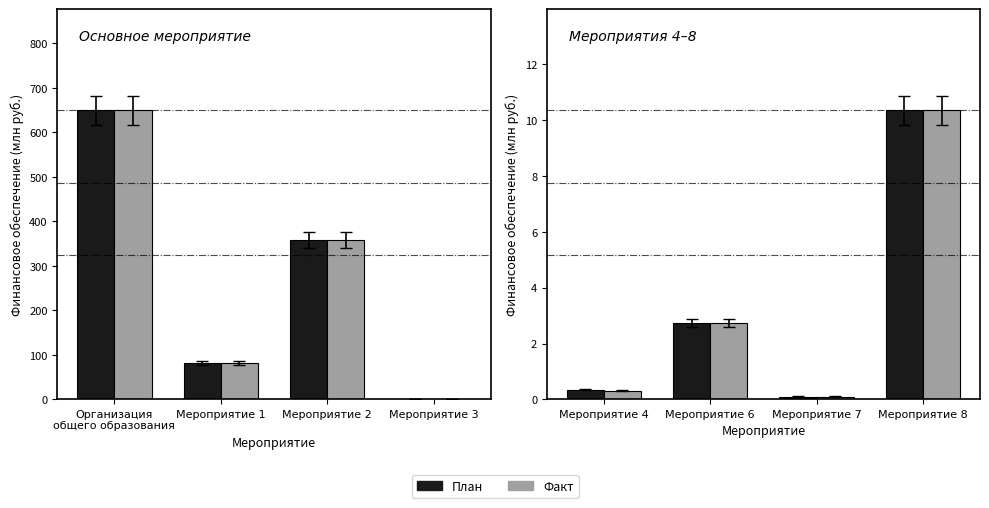

Are the bars horizontal?

No